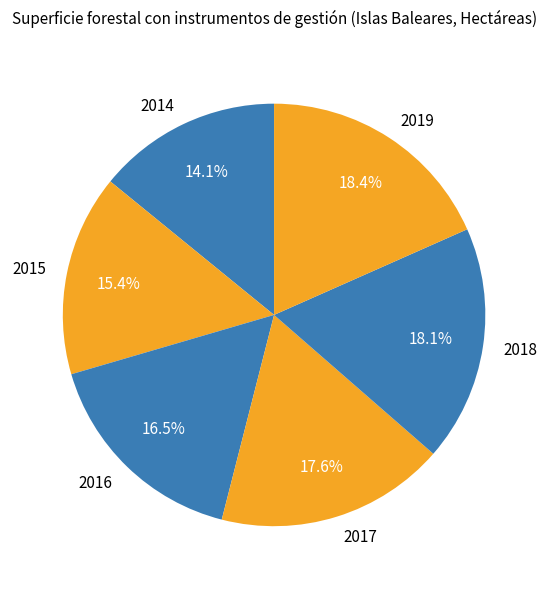

The 2016 slice represents 8% of the pie. True or false?

False